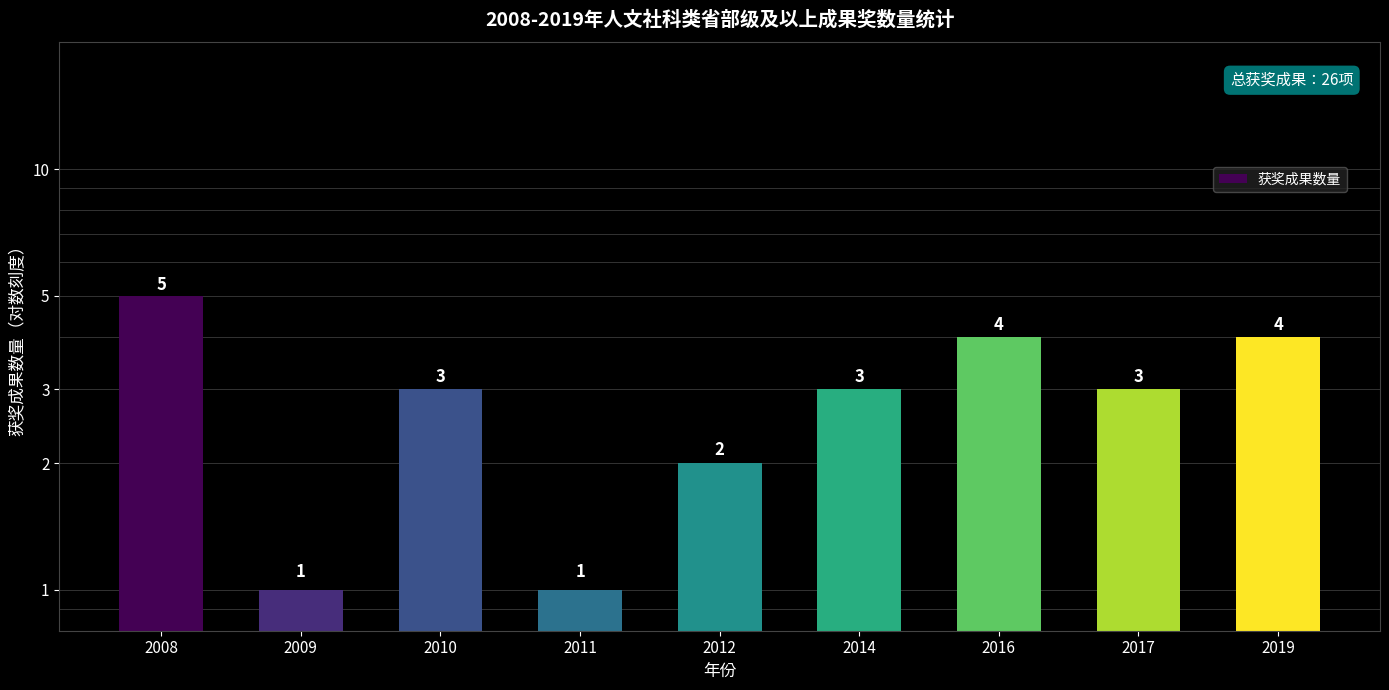

At which category does the chart reach its minimum across all series?

2009